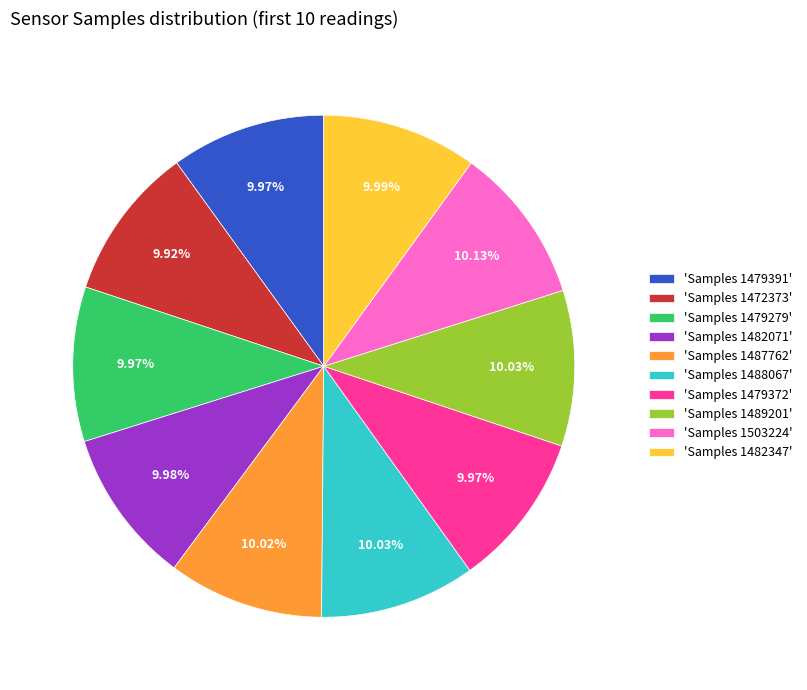

How many segments does this pie chart have?

10